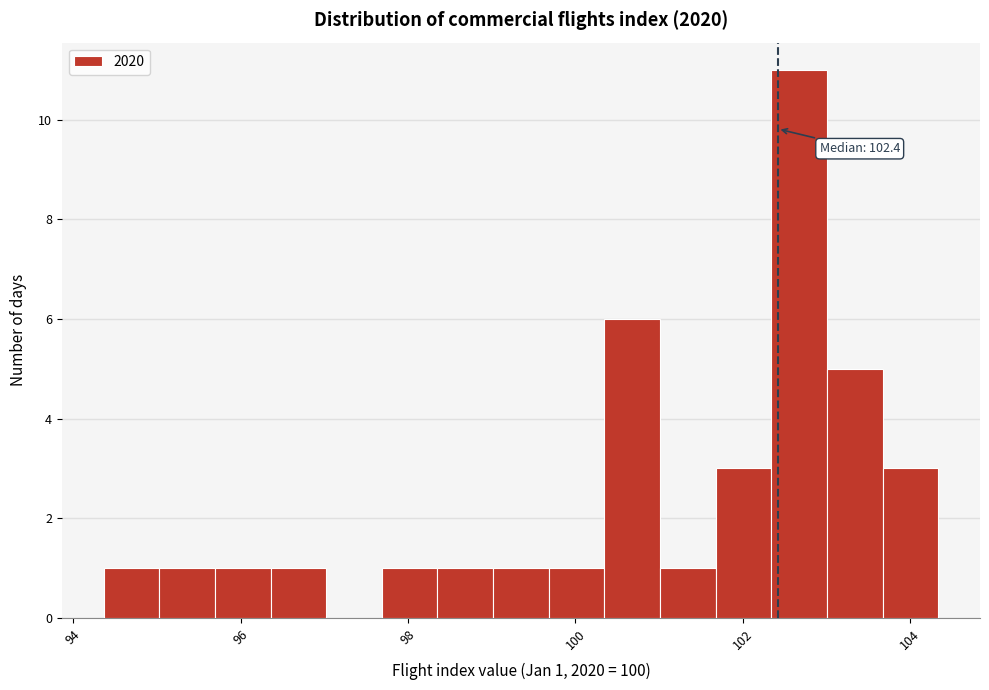

Read against the x-axis, roughly where is the centre of the tallest bar?

102.6